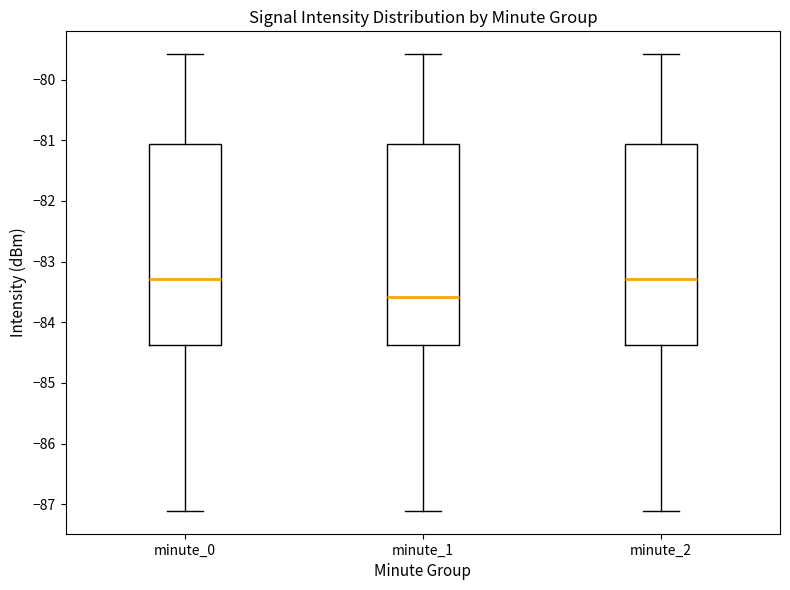

Reading left to right, read every box against the y-axis: the position of its median line, the range the box covers, and the ends of its whiskers. The values are not printed on the chart, so give them approximately, as read against the axis.

minute_0: median -83.3, box -84.4 to -81.1, whiskers -87.1 to -79.6
minute_1: median -83.6, box -84.4 to -81.1, whiskers -87.1 to -79.6
minute_2: median -83.3, box -84.4 to -81.1, whiskers -87.1 to -79.6